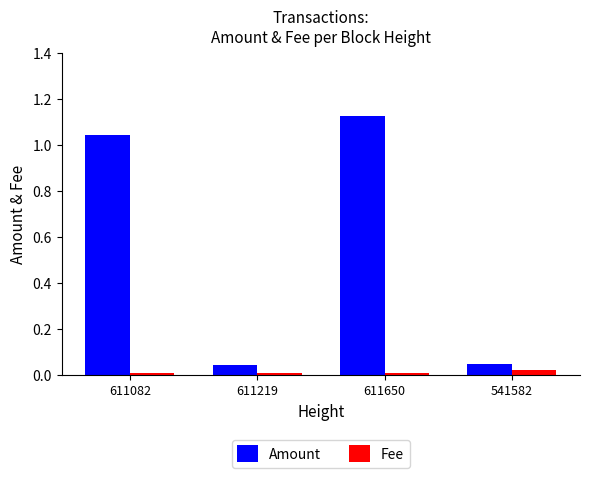

What are all the series names shown in the legend?

Amount, Fee